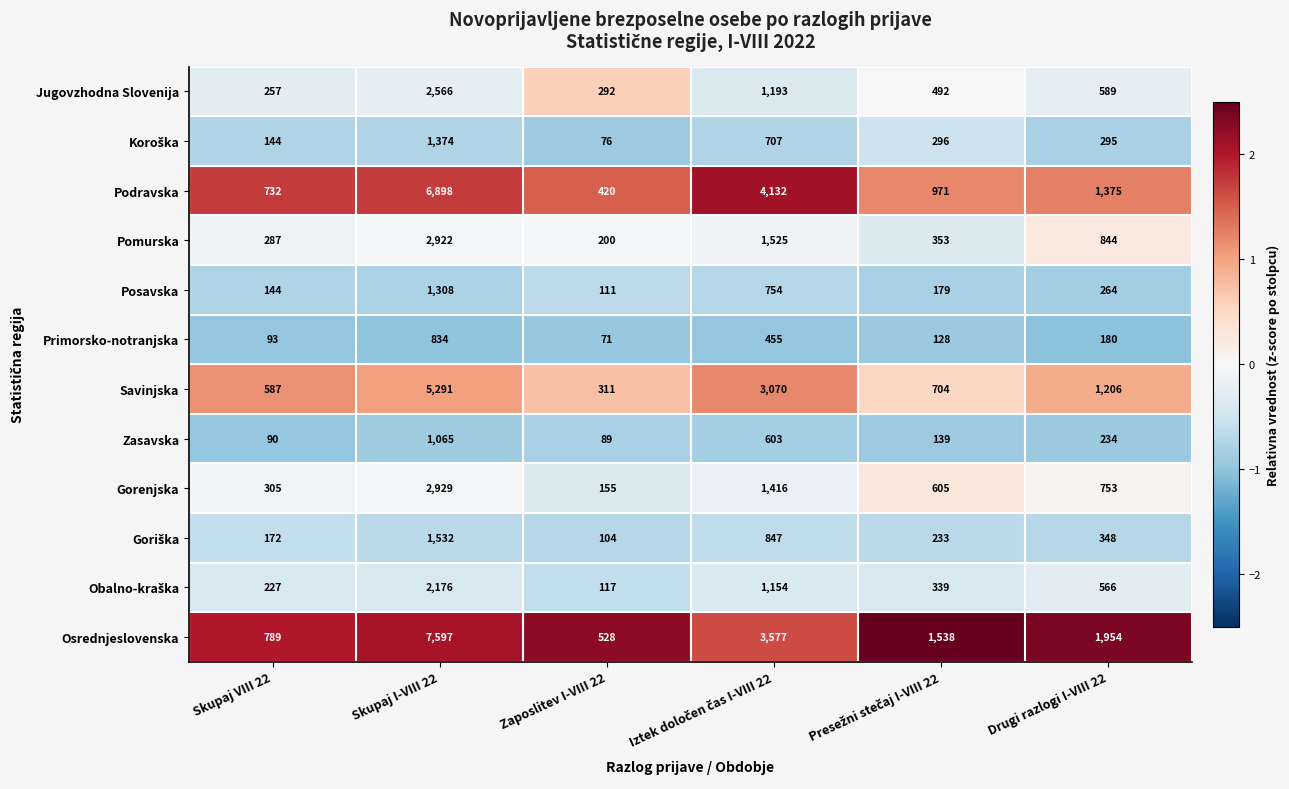

What is the approximate value of Jugovzhodna Slovenija at Skupaj I-VIII 22?

2566